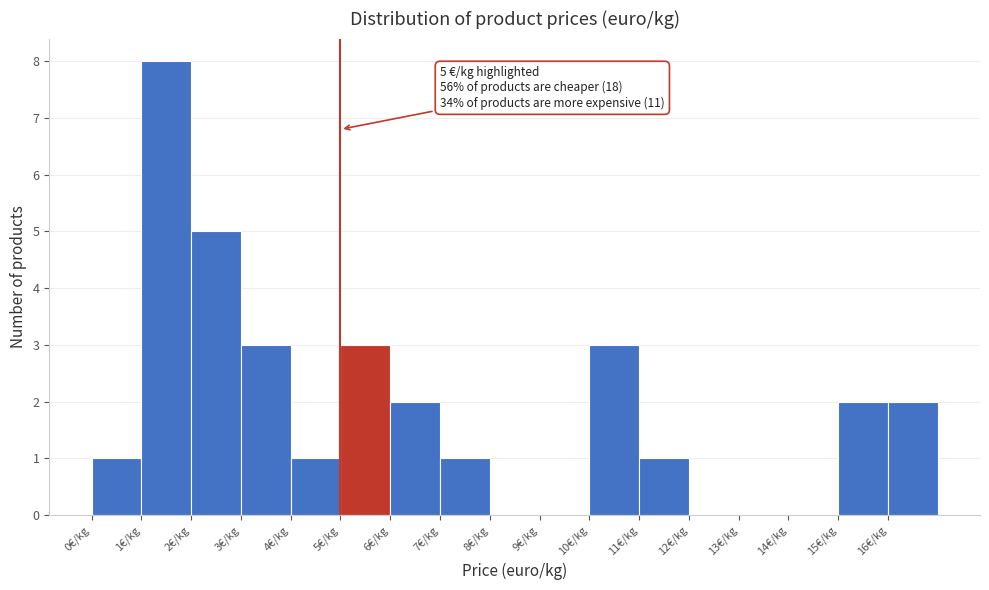

Over which range of the x-axis is the bar tallest?

1 to 2